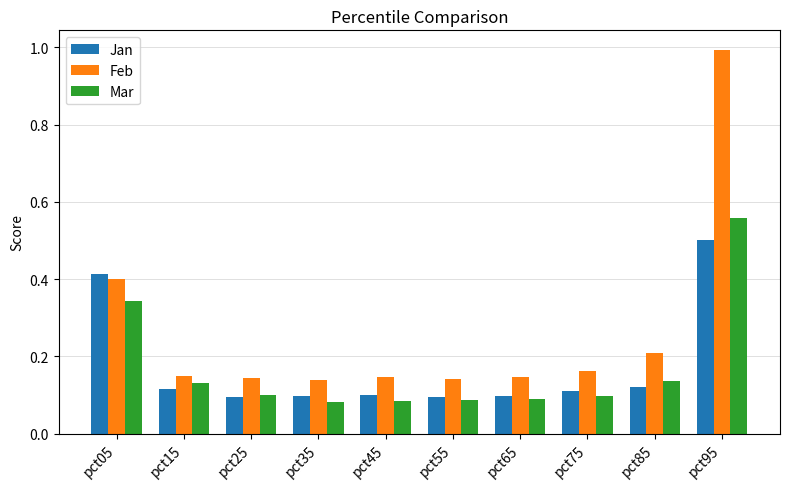

Which series changed the most between pct05 and pct85?

Jan